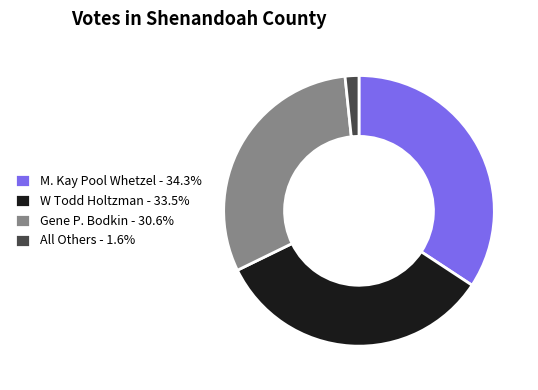

Approximately how many times larger is the value at Gene P. Bodkin - 30.6% compared to All Others - 1.6%?

18.5